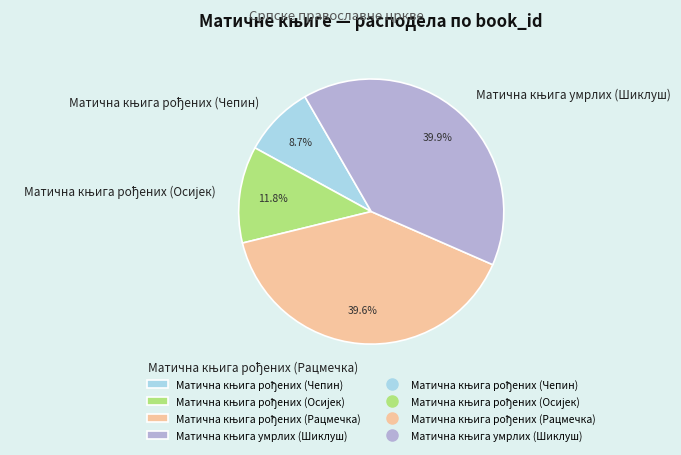

Is there any slice that represents more than half of the pie?

No